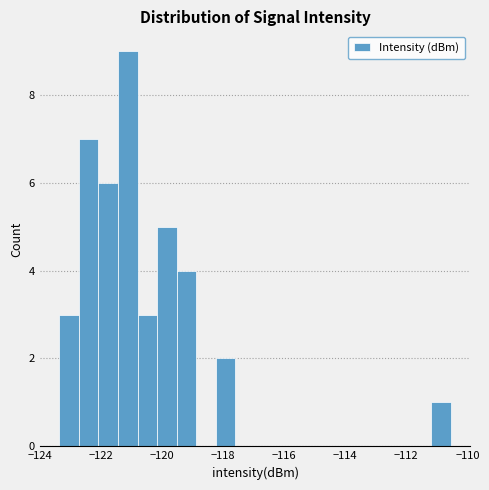

Read against the x-axis, roughly where is the centre of the tallest bar?

-121.2